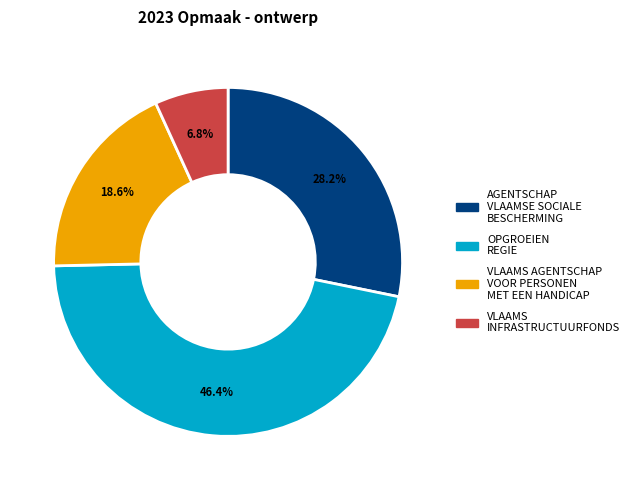

Does any single category account for the majority?

No